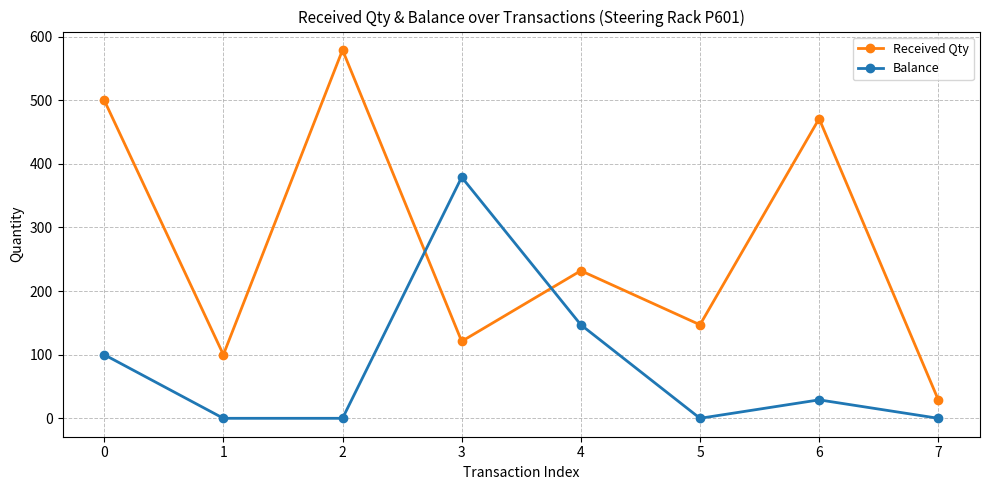

What are all the series names shown in the legend?

Received Qty, Balance